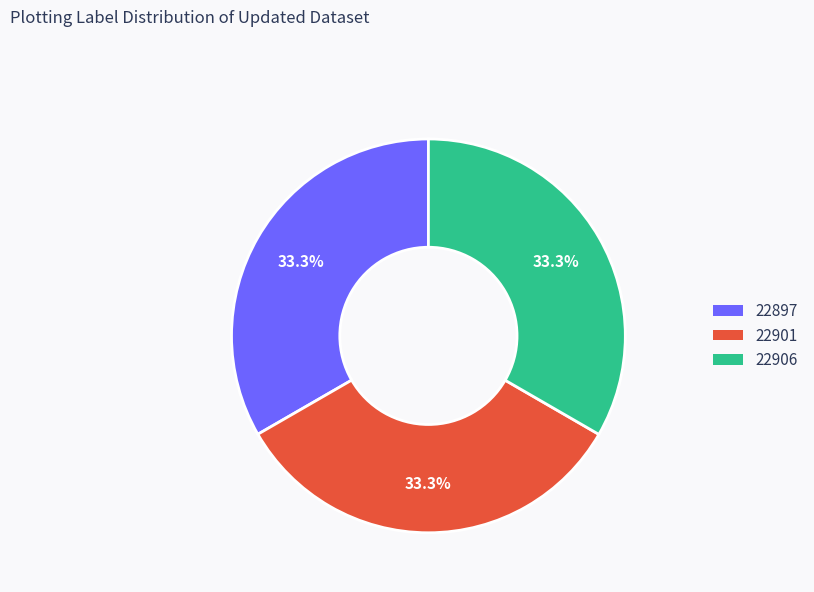

How much of the chart is everything except 22901?

66.7%